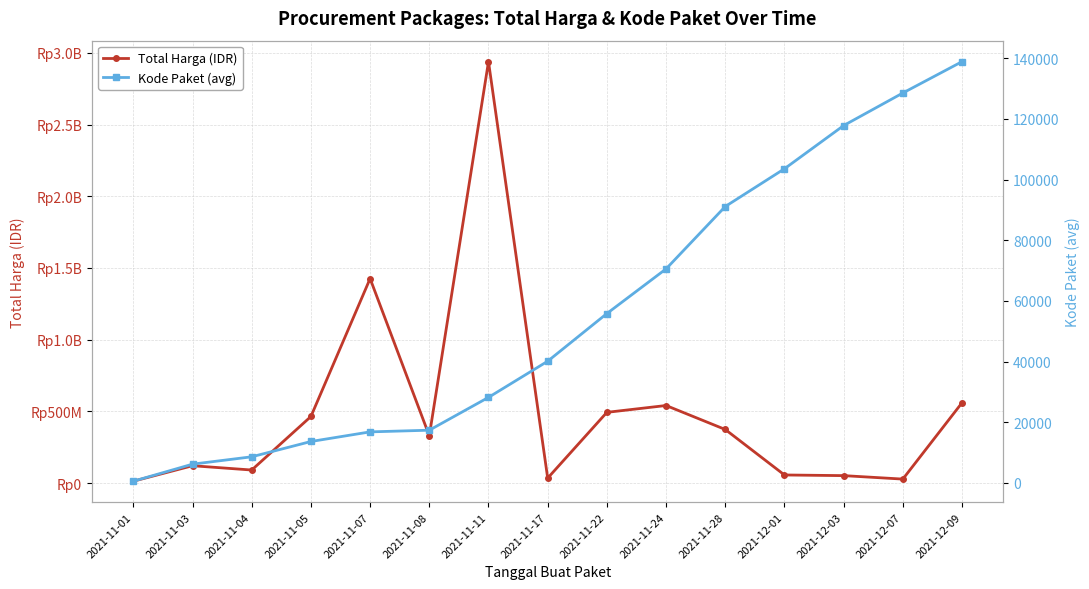

What is the label of the 7th point from the right?

2021-11-22